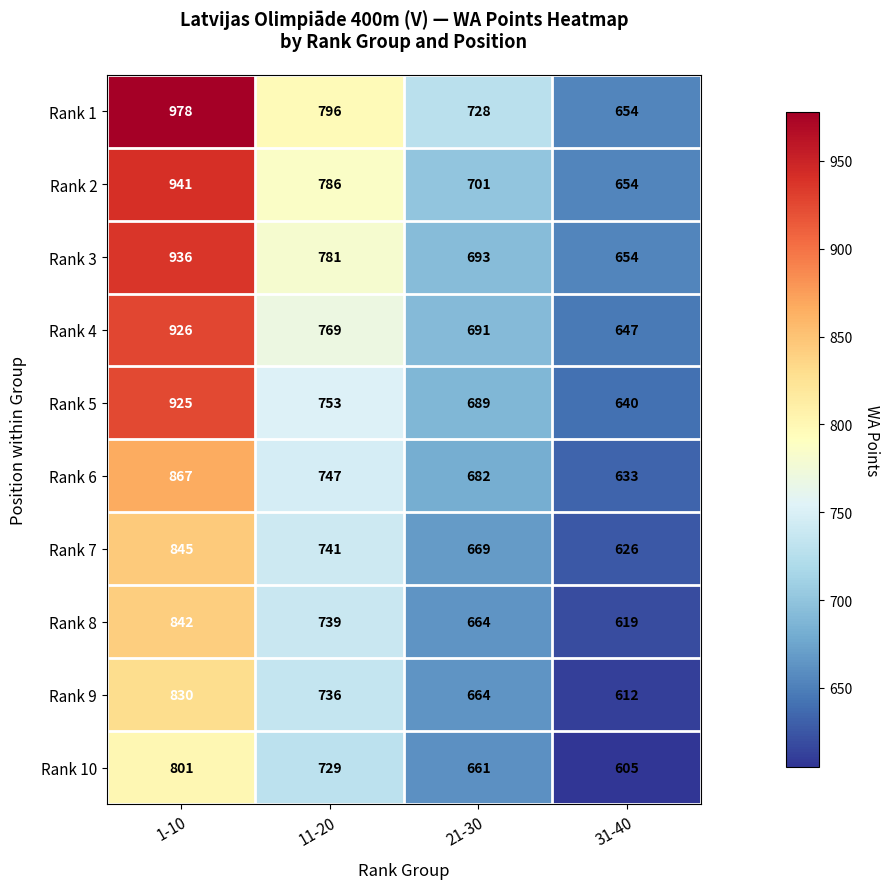

List the series in order of their peak value, lowest first.

Rank 10, Rank 9, Rank 8, Rank 7, Rank 6, Rank 5, Rank 4, Rank 3, Rank 2, Rank 1